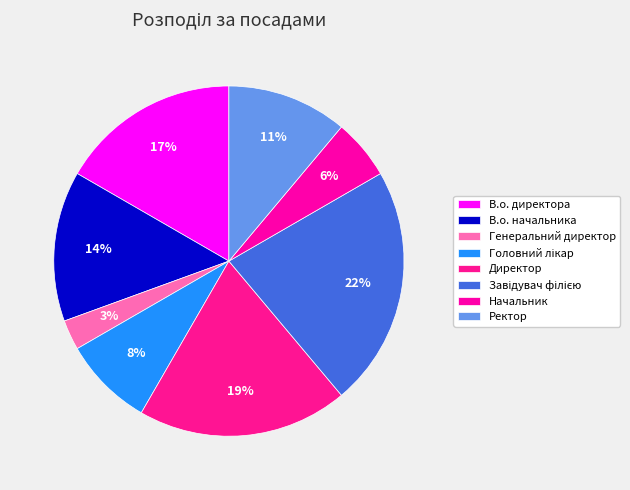

Count the number of slices in the pie.

8